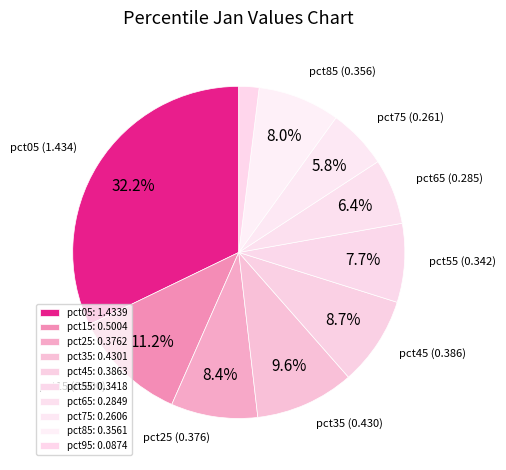

How many slices are in this pie chart?

10